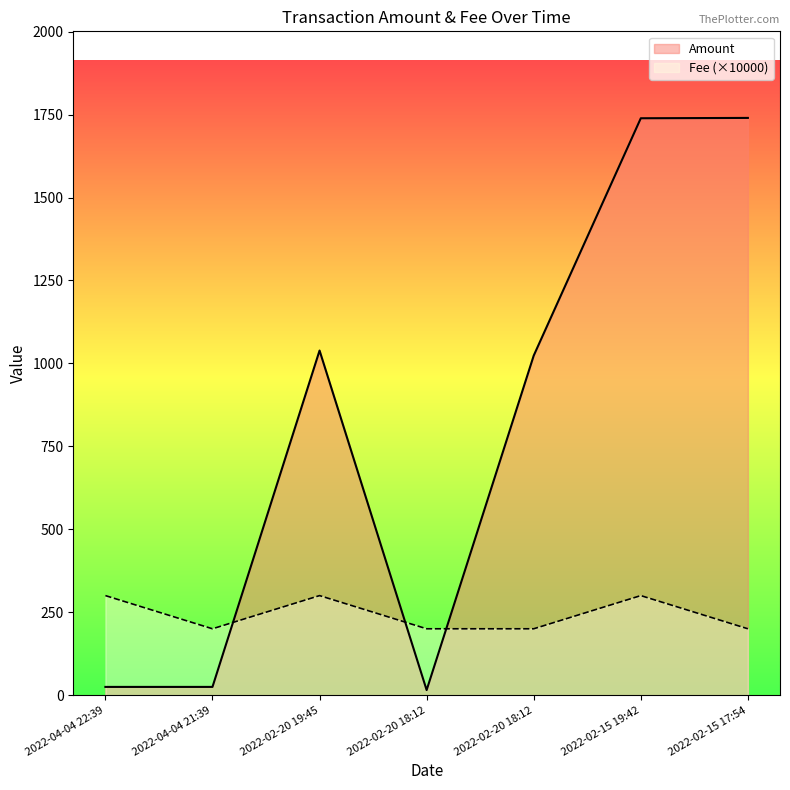

Between which two adjacent categories do Amount and Fee (×10000) first intersect?

2022-04-04 21:39 and 2022-02-20 19:45